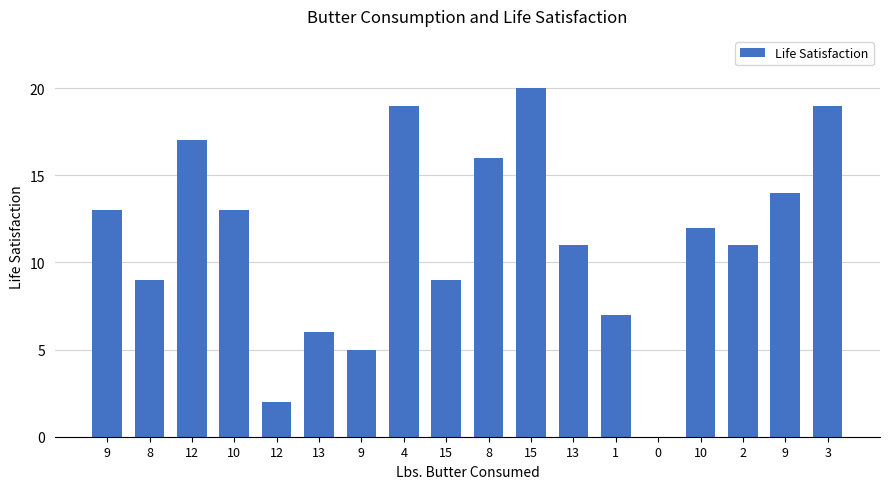

List the labels in order of value, largest first.

15, 4, 3, 12, 8, 9, 9, 10, 10, 13, 2, 8, 15, 1, 13, 9, 12, 0